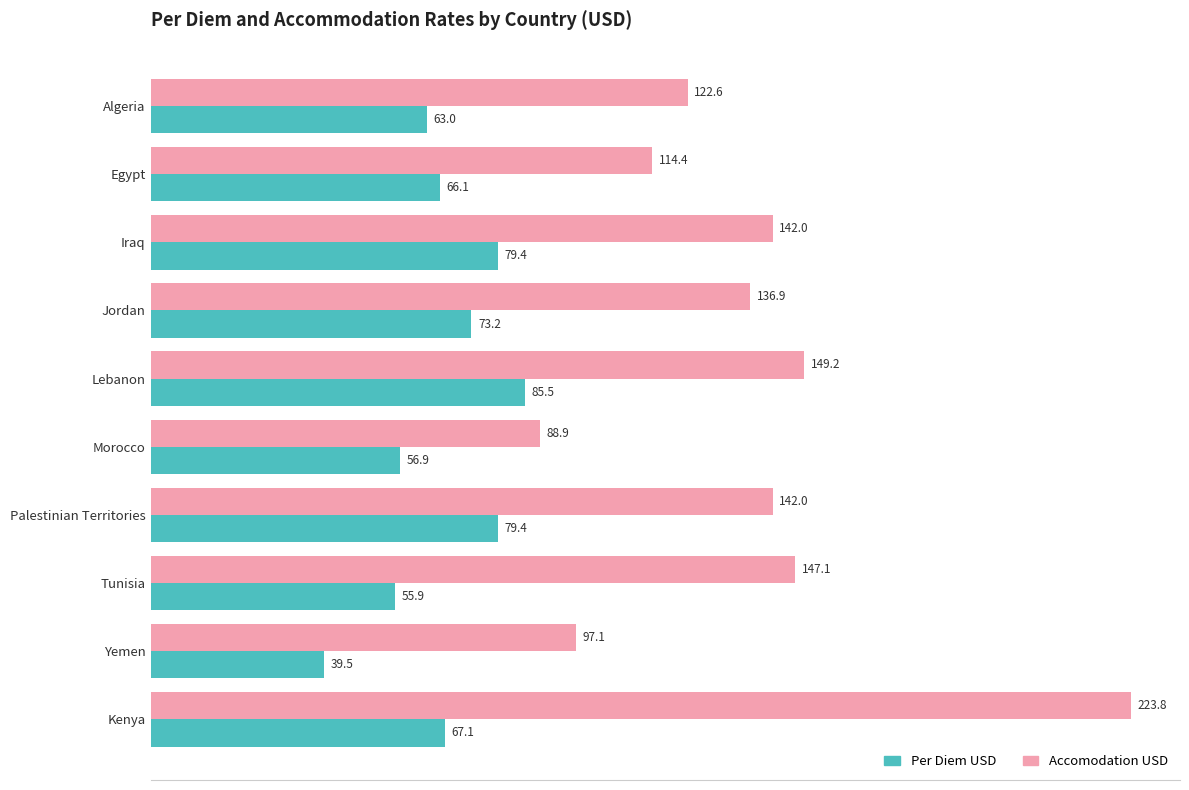

What is the difference between the maximum and minimum values in the Per Diem USD series?

46.0